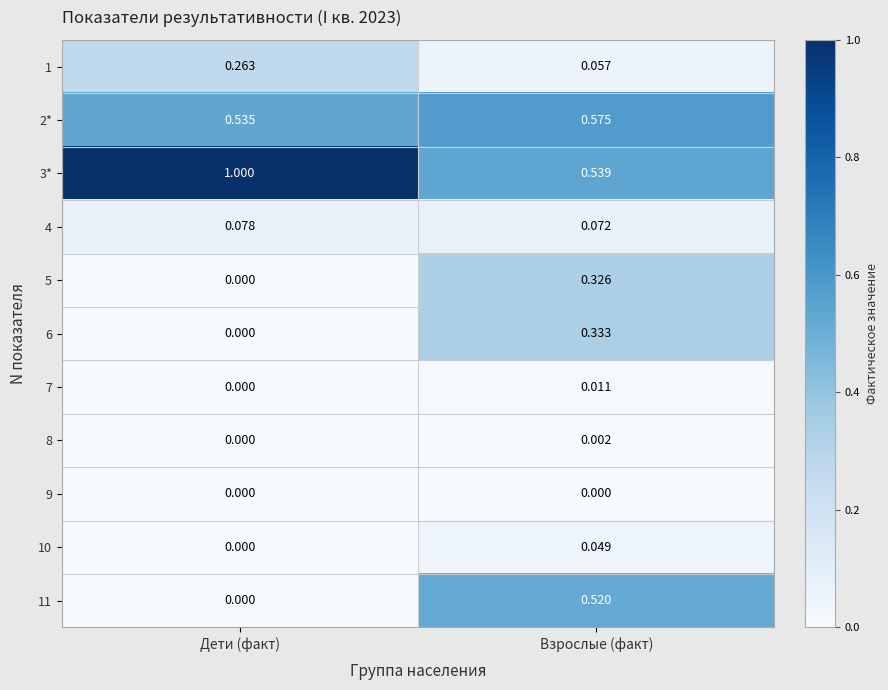

What is the maximum value shown in the chart?

1.0